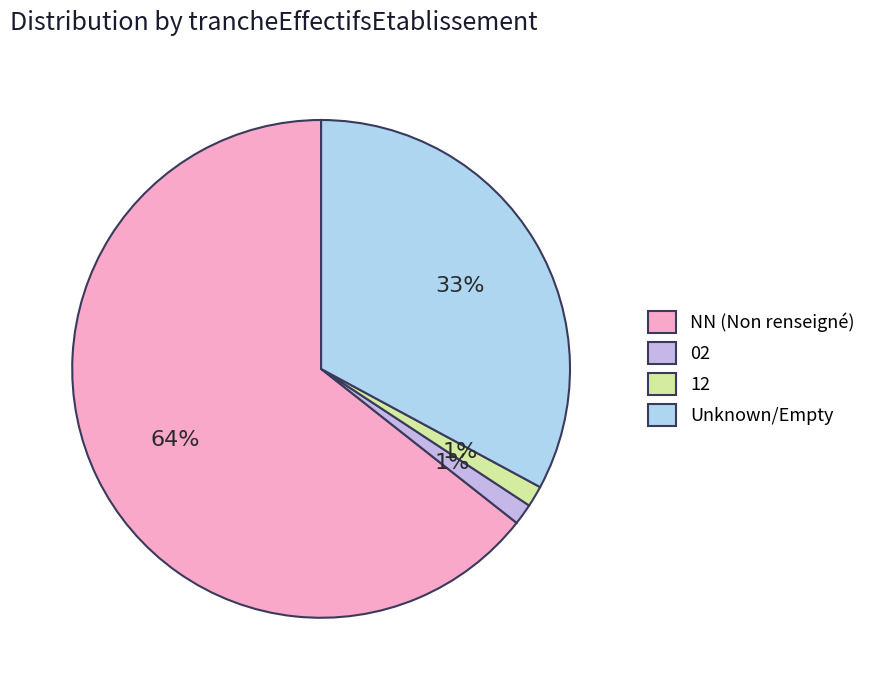

The 02 slice represents 11% of the pie. True or false?

False